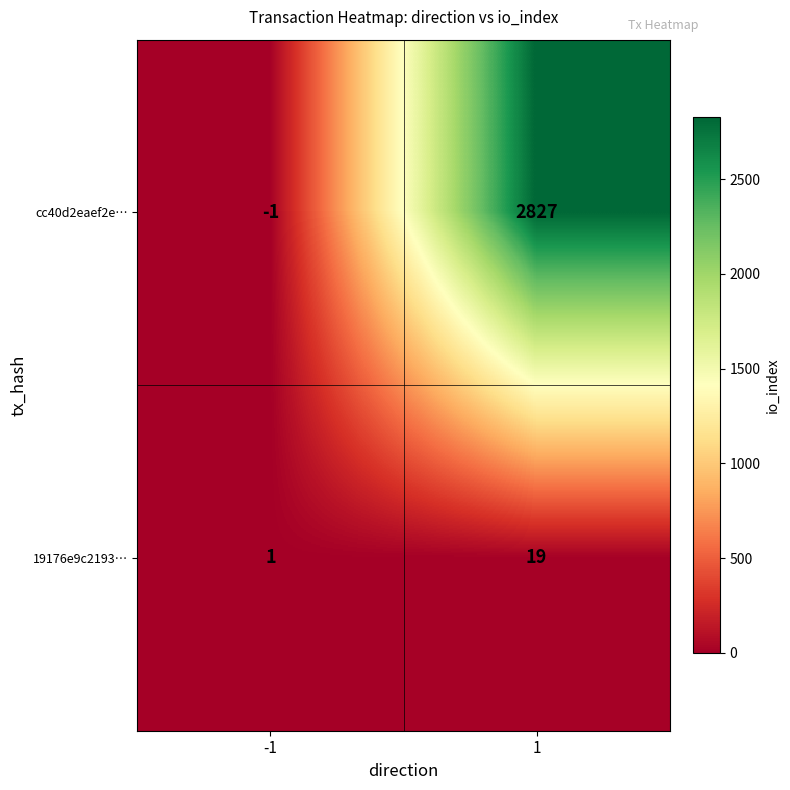

What is the spread (max minus min) of values at 1?

2808